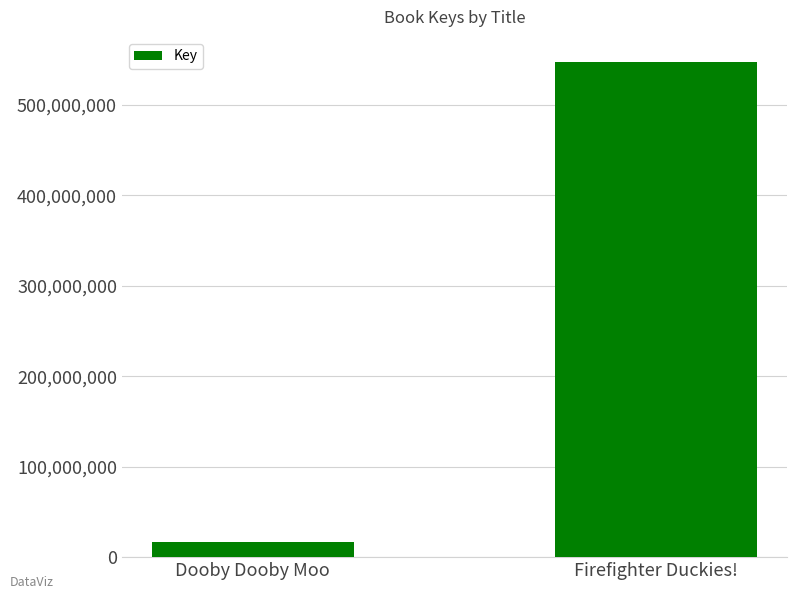

How many values are between 16199898 and 547661341?

2